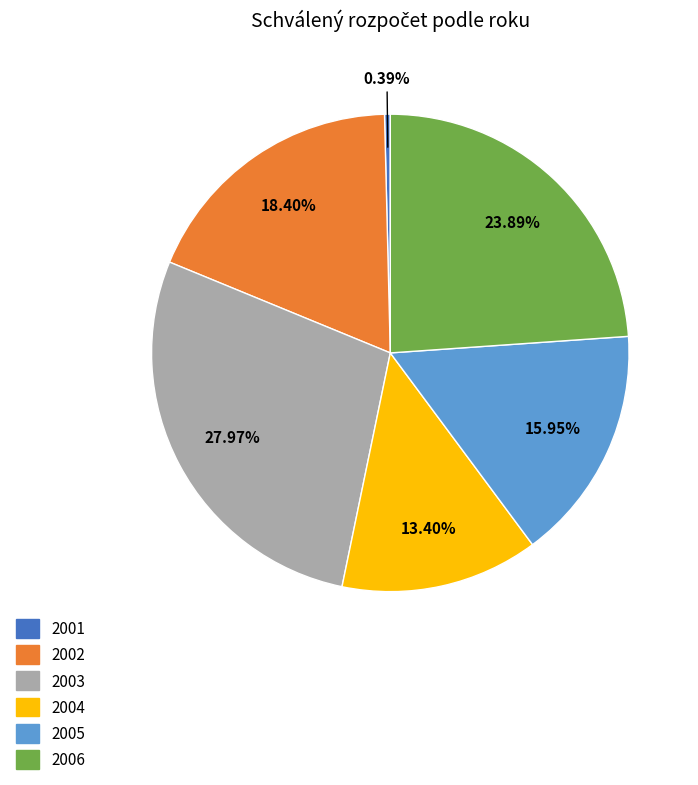

Approximately how many times larger is the value at 2002 compared to 2005?

1.2